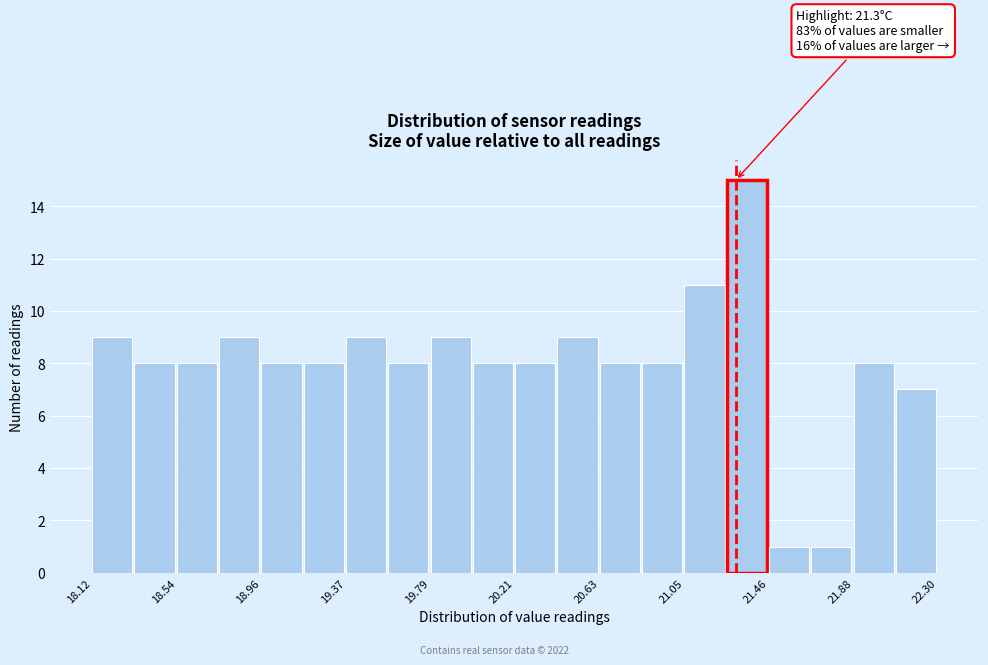

Over which range of the x-axis is the bar tallest?

21.25 to 21.45